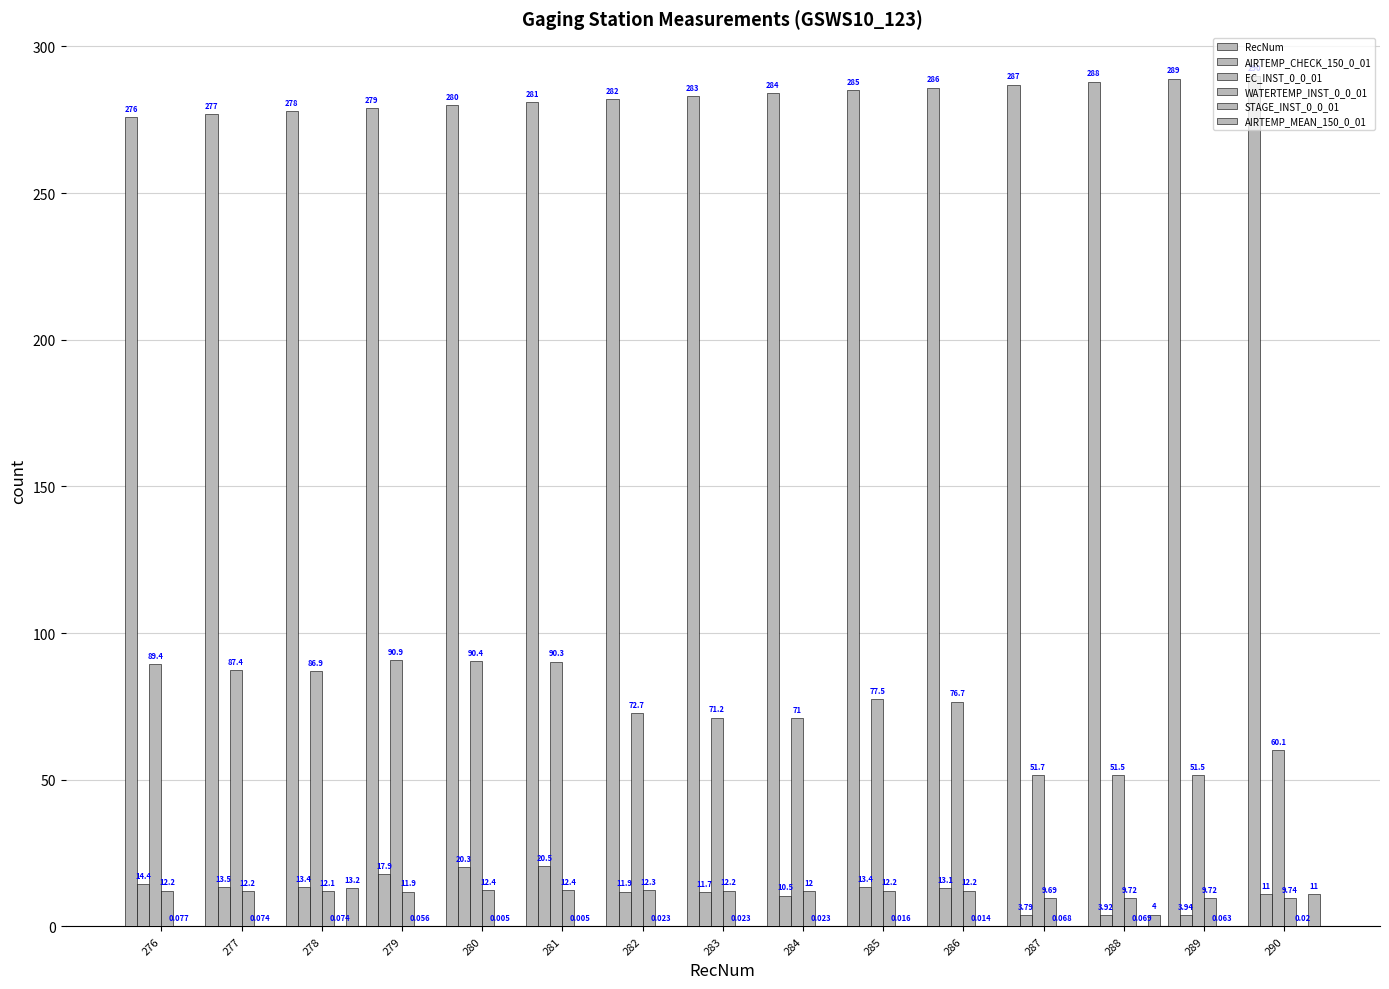

Reading right to left, transcribe all the data shown in this chart.

RecNum: 290=290.0	289=289.0	288=288.0	287=287.0	286=286.0	285=285.0	284=284.0	283=283.0	282=282.0	281=281.0	280=280.0	279=279.0	278=278.0	277=277.0	276=276.0
AIRTEMP_CHECK_150_0_01: 290=11.0	289=3.9	288=3.9	287=3.8	286=13.1	285=13.4	284=10.5	283=11.7	282=11.9	281=20.5	280=20.3	279=17.9	278=13.4	277=13.5	276=14.4
EC_INST_0_0_01: 290=60.1	289=51.5	288=51.5	287=51.7	286=76.7	285=77.5	284=71.0	283=71.2	282=72.7	281=90.3	280=90.4	279=90.9	278=86.9	277=87.4	276=89.4
WATERTEMP_INST_0_0_01: 290=9.7	289=9.7	288=9.7	287=9.7	286=12.2	285=12.2	284=12.0	283=12.2	282=12.3	281=12.4	280=12.4	279=11.9	278=12.1	277=12.2	276=12.2
STAGE_INST_0_0_01: 290=0.0	289=0.1	288=0.1	287=0.1	286=0.0	285=0.0	284=0.0	283=0.0	282=0.0	281=0.0	280=0.0	279=0.1	278=0.1	277=0.1	276=0.1
AIRTEMP_MEAN_150_0_01: 290=11.0	289=0.0	288=4.0	287=0.0	286=0.0	285=0.0	284=0.0	283=0.0	282=0.0	281=0.0	280=0.0	279=0.0	278=13.2	277=0.0	276=0.0